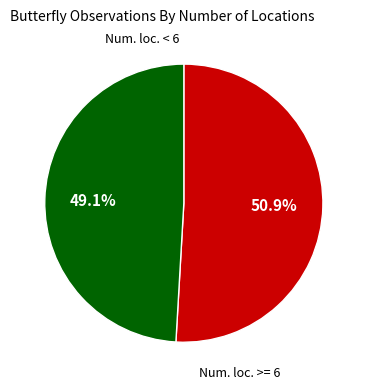

Is there any slice that represents more than half of the pie?

Yes